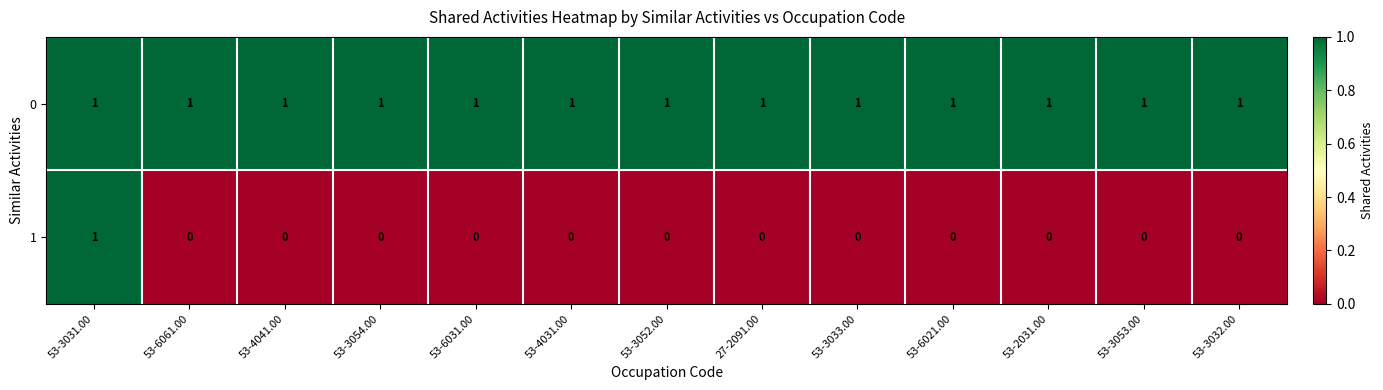

At which category is the sum across all series the highest?

53-3031.00